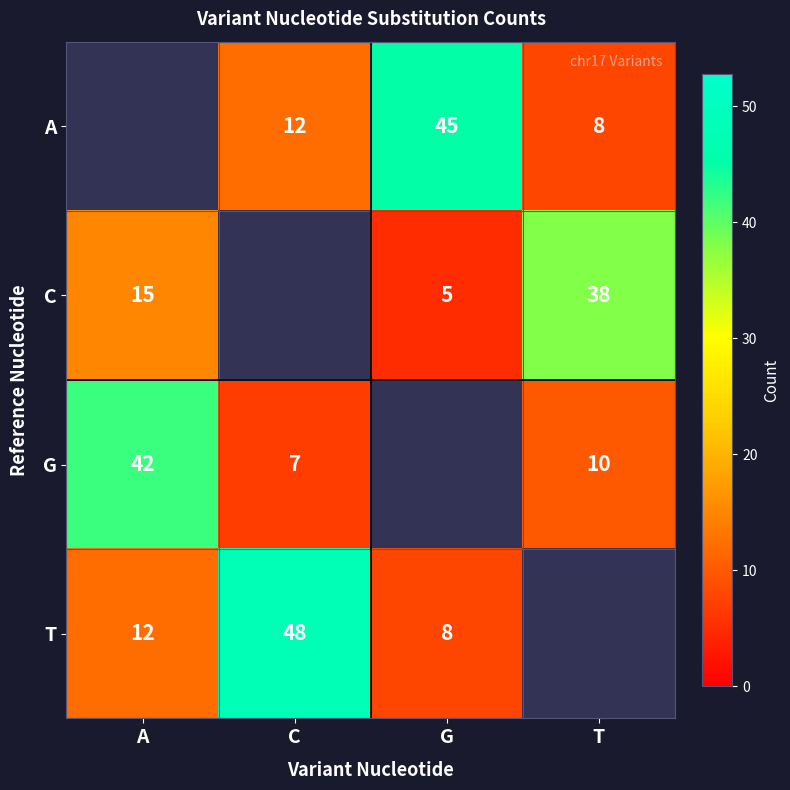

Which series has the widest spread of values?

T